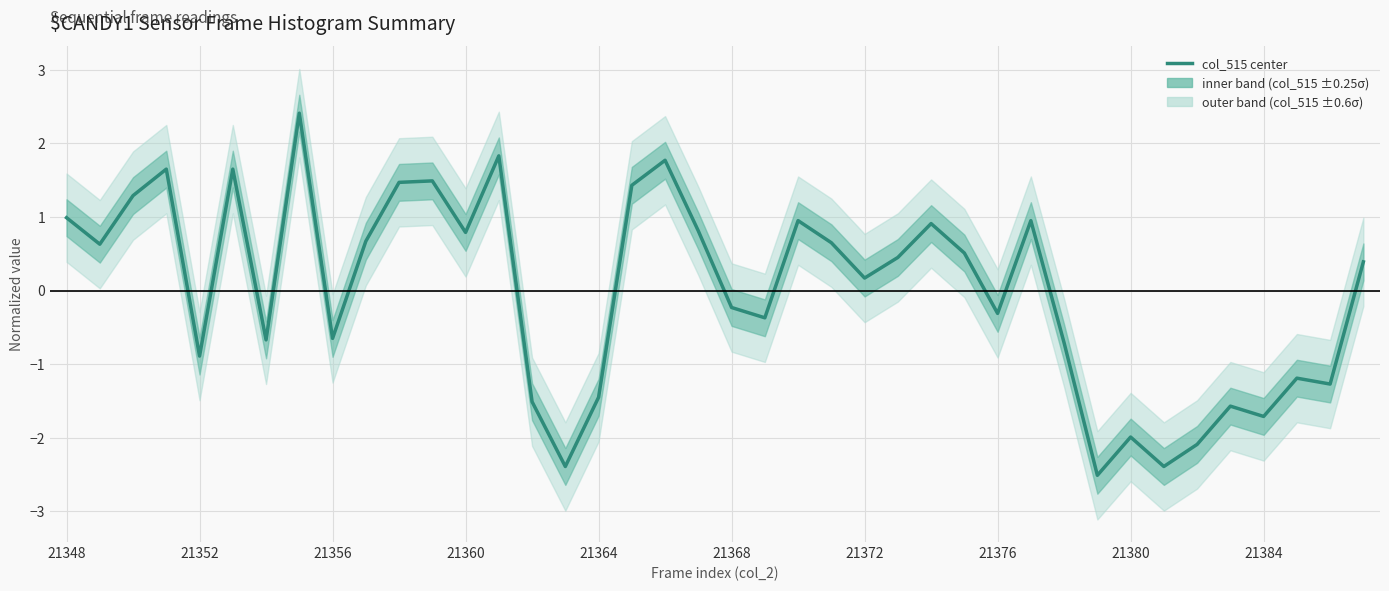

What position from the right is 21380?

8